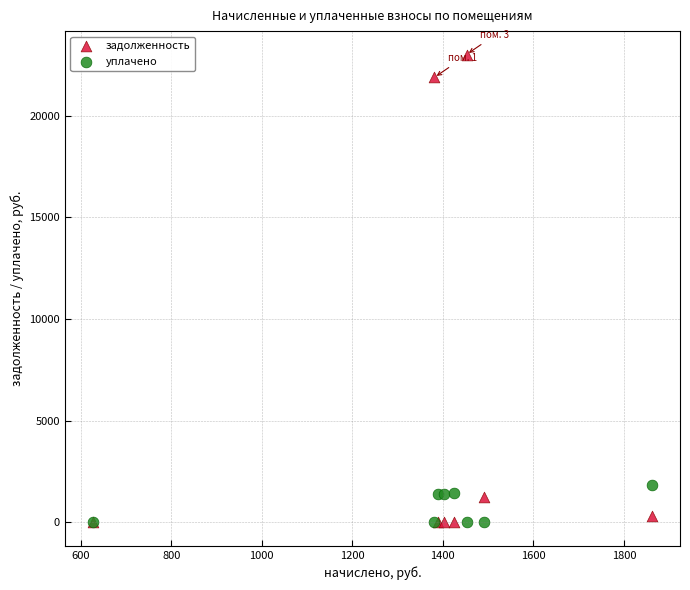

Across all series, what Y value is closest to 11500?

1862.2